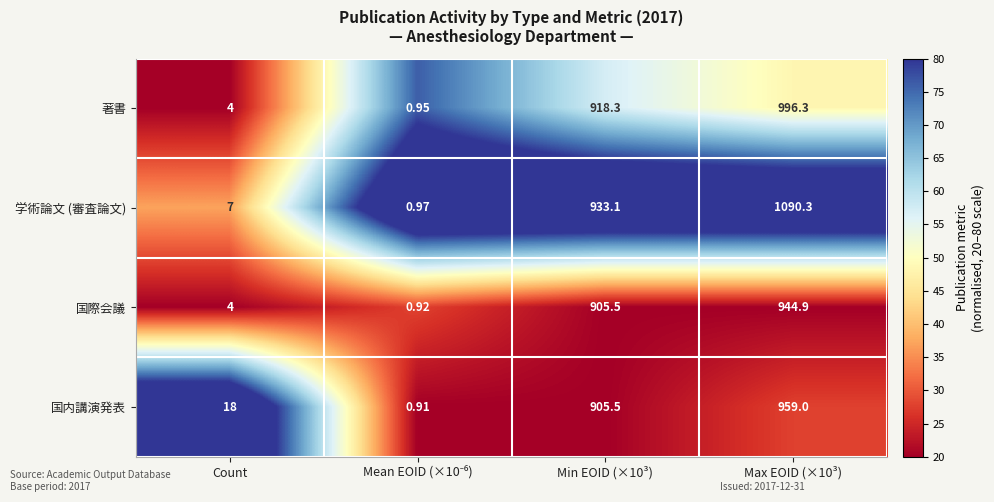

Which series changed the most between Count and Min EOID (×10³)?

学術論文 (審査論文)